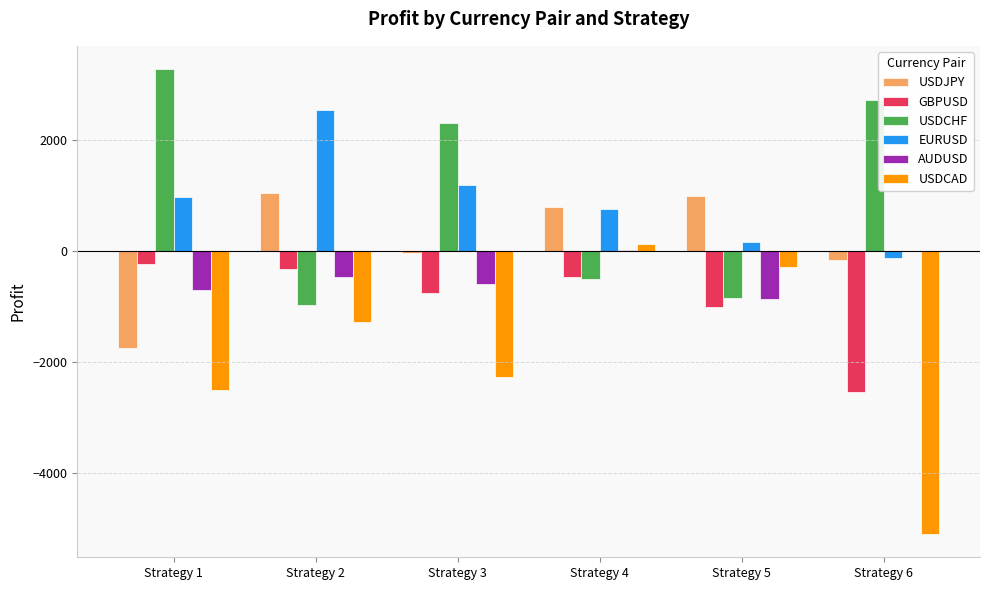

How many values in USDCAD are above zero?

1